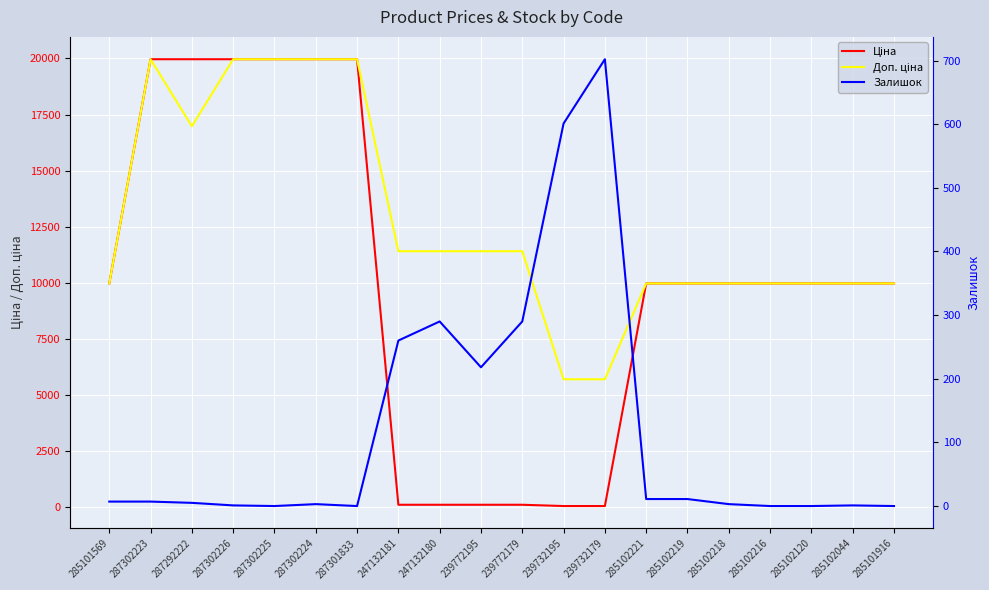

How many data points in Доп. ціна are above 11410?

6